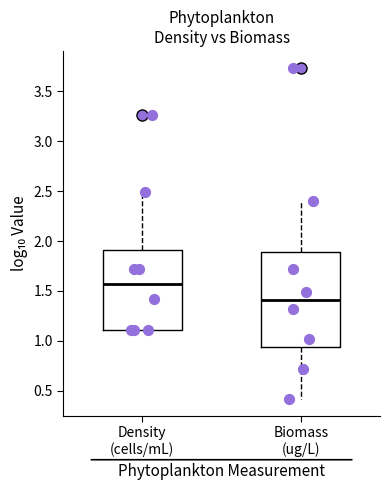

Where does the upper whisker of the box for Density (cells/mL) end on the y-axis? The values are not printed on the chart, so give them approximately, as read against the axis.

2.50